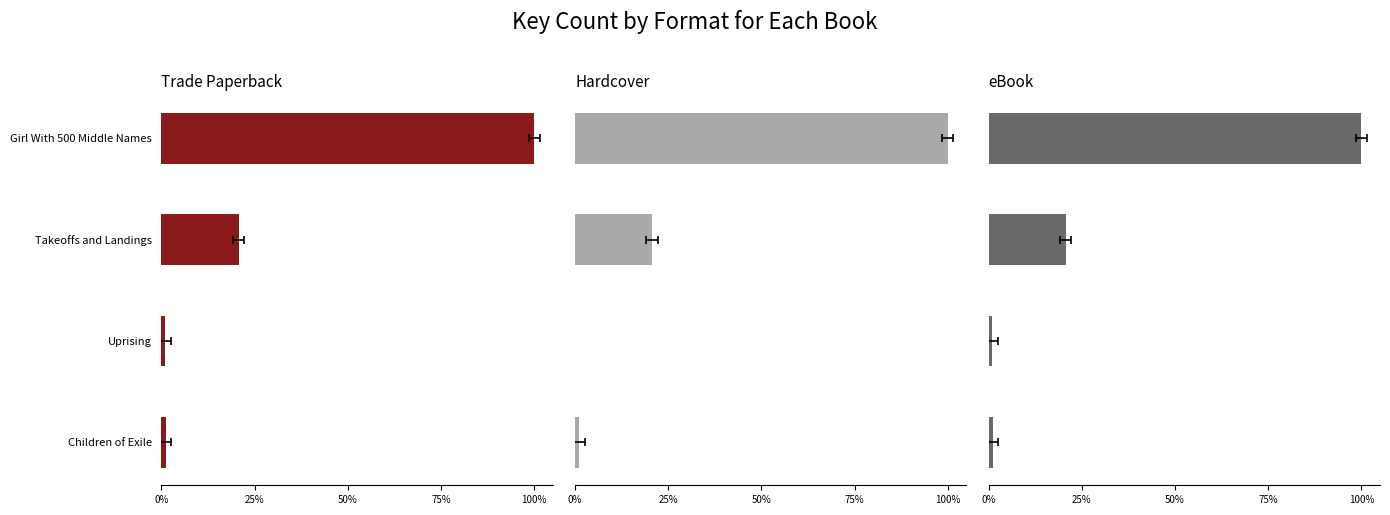

What is the maximum value for eBook?

1.0